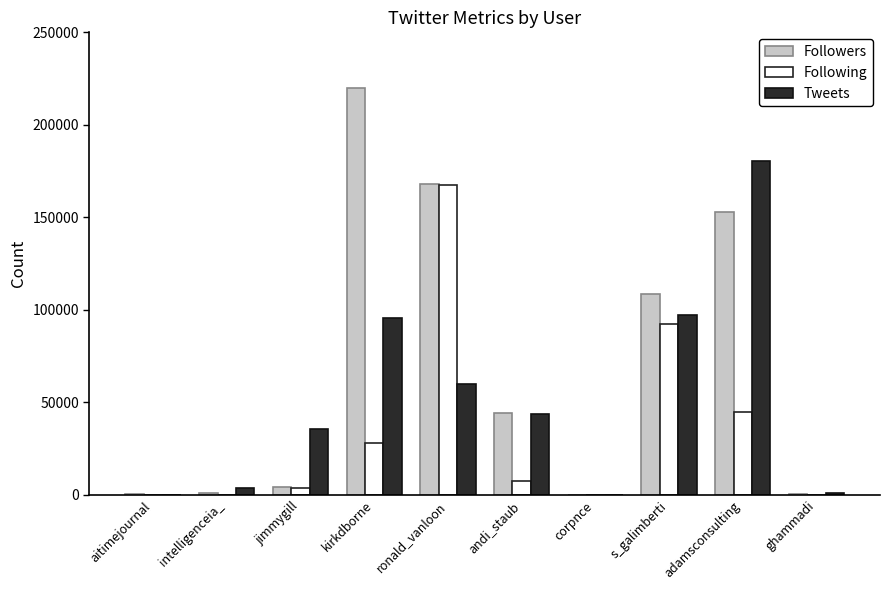

The value of Tweets at ghammadi is 903. True or false?

True